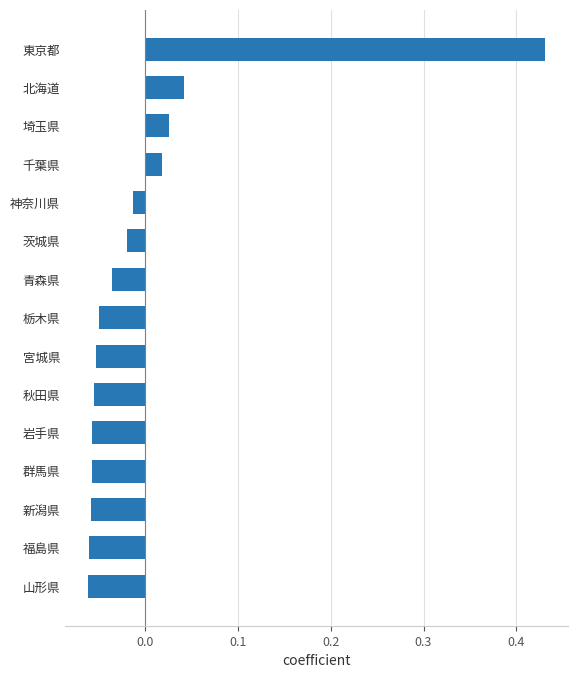

Does the chart contain stacked bars?

No